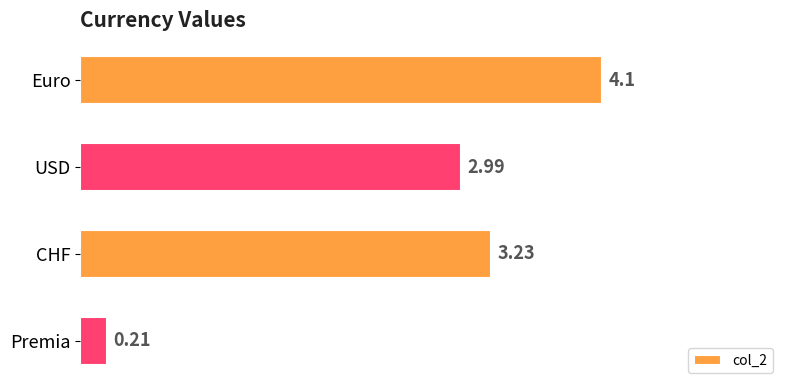

What is the difference between the second highest and minimum values?

3.0